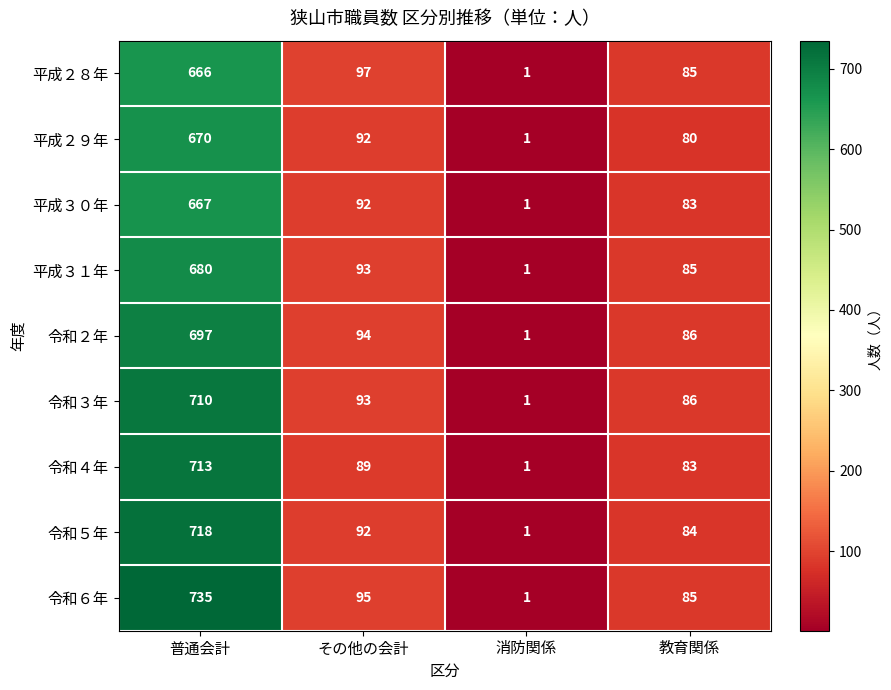

What is the difference between the second highest and minimum values in the 平成３１年 series?

92